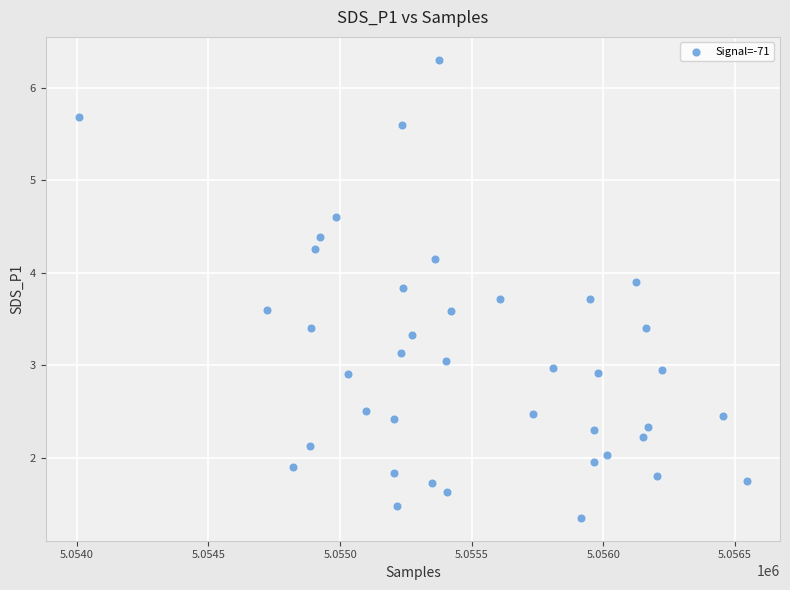

What is the range of X values (max minus min)?

2536.0